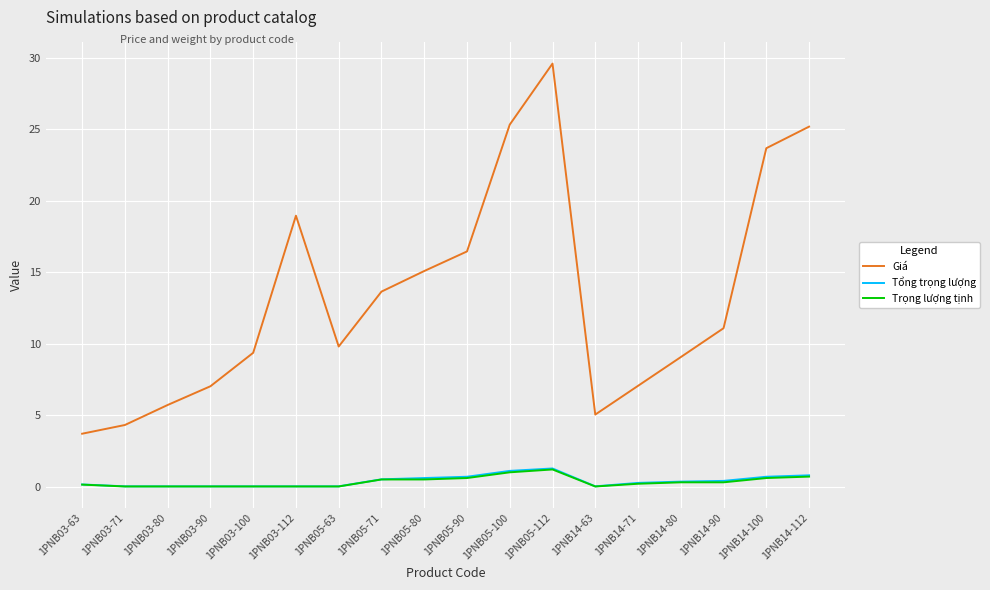

The Giá series shows 9.4 at 1PNB03-100. True or false?

True